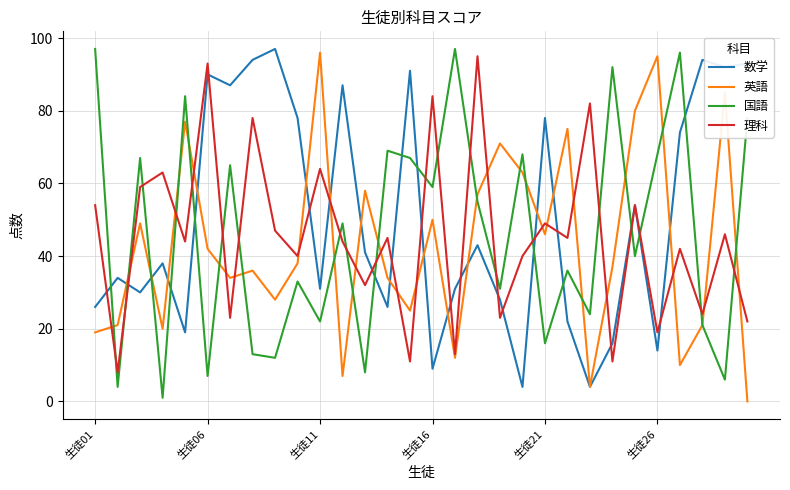

True or false: 英語 and 理科 intersect in this chart.

True